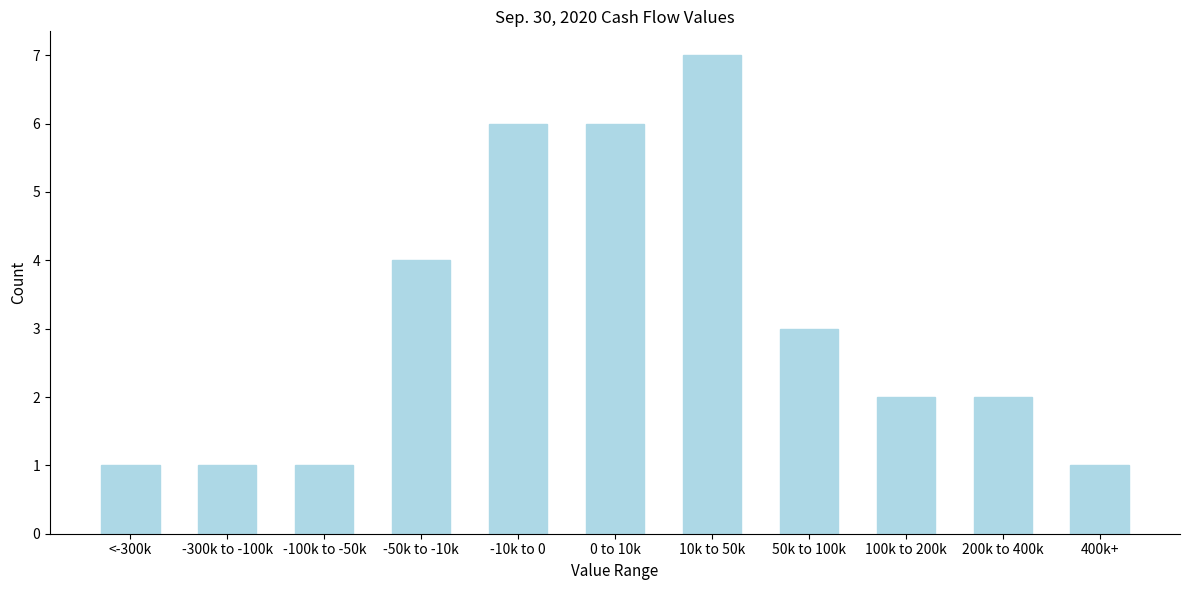

Reading left to right, extract all data points from this chart.

<-300k=1	-300k to -100k=1	-100k to -50k=1	-50k to -10k=4	-10k to 0=6	0 to 10k=6	10k to 50k=7	50k to 100k=3	100k to 200k=2	200k to 400k=2	400k+=1